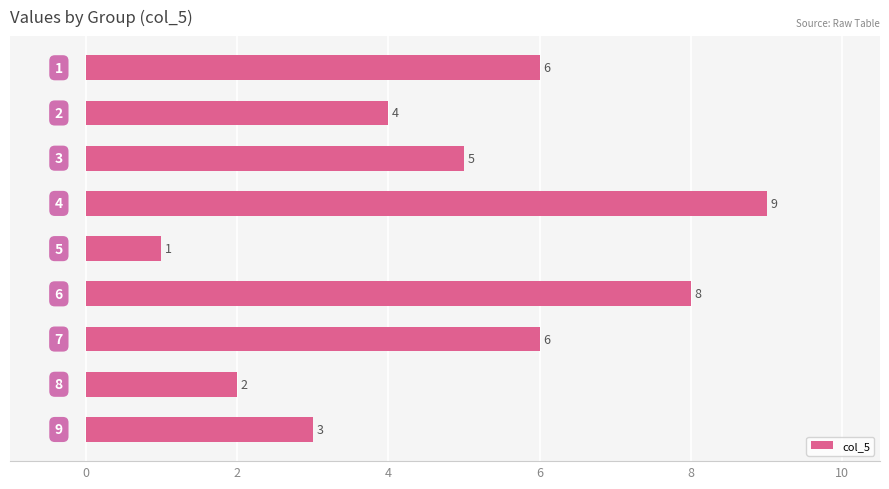

What is the greatest value displayed?

9